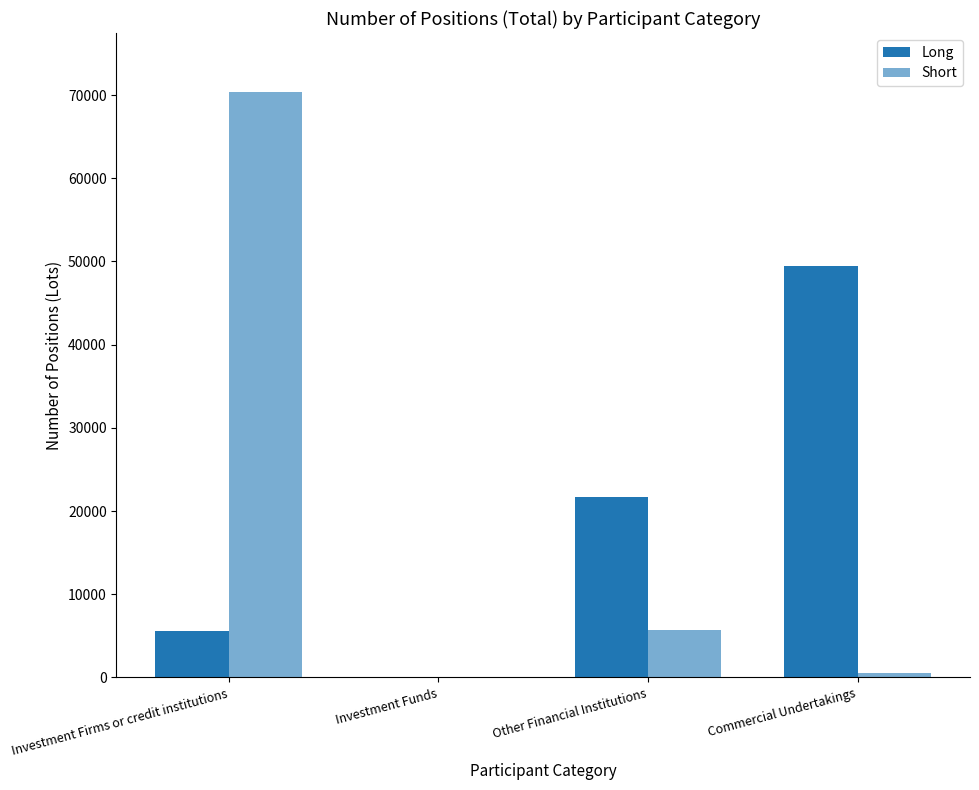

What is the label of the 2nd bar from the right?

Other Financial Institutions